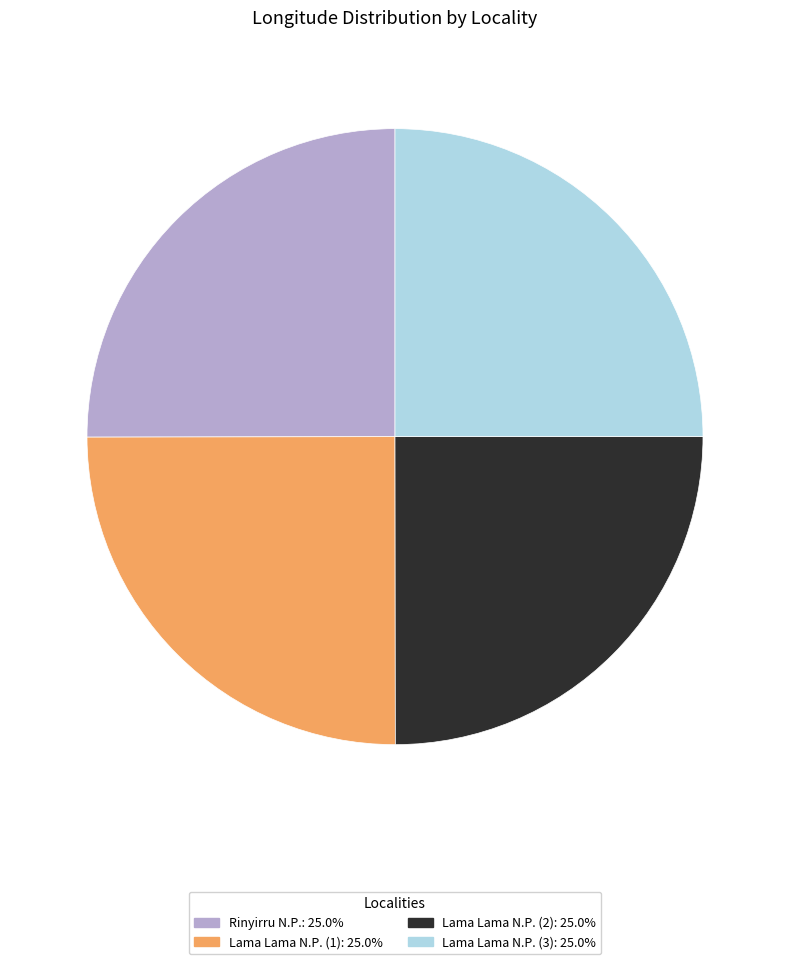

Is there a majority slice in this chart?

No